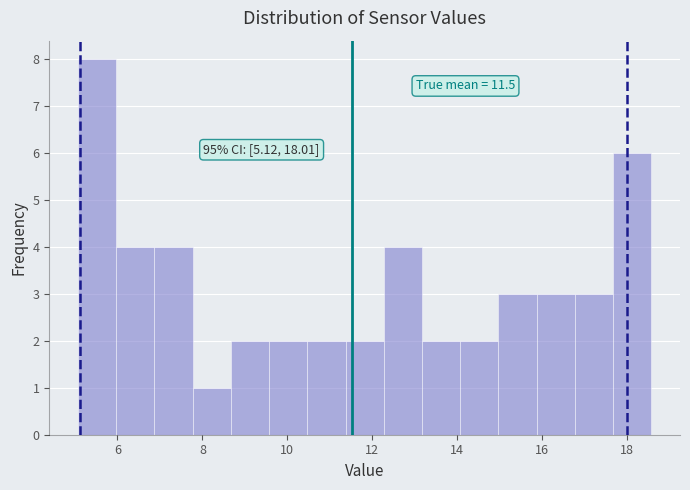

Over which range of the x-axis is the bar tallest?

5.0 to 6.0